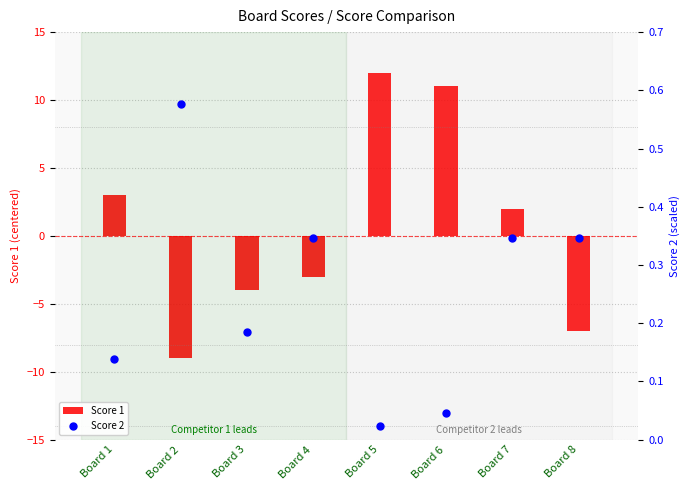

Which series has the largest total across all categories?

Score 1